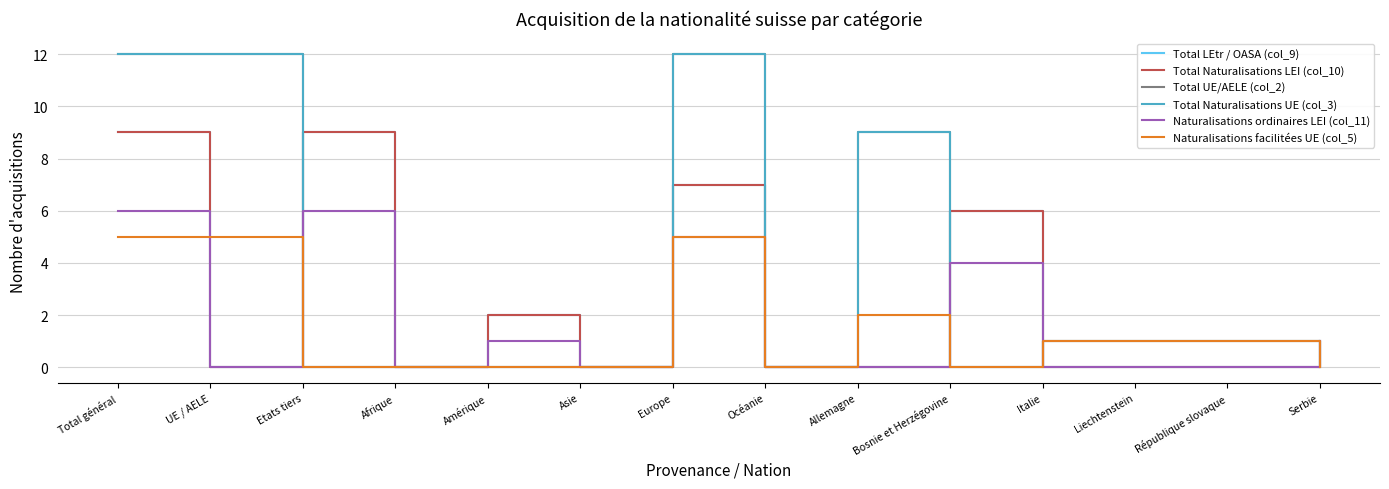

Is this an area chart (filled region under the line)?

No